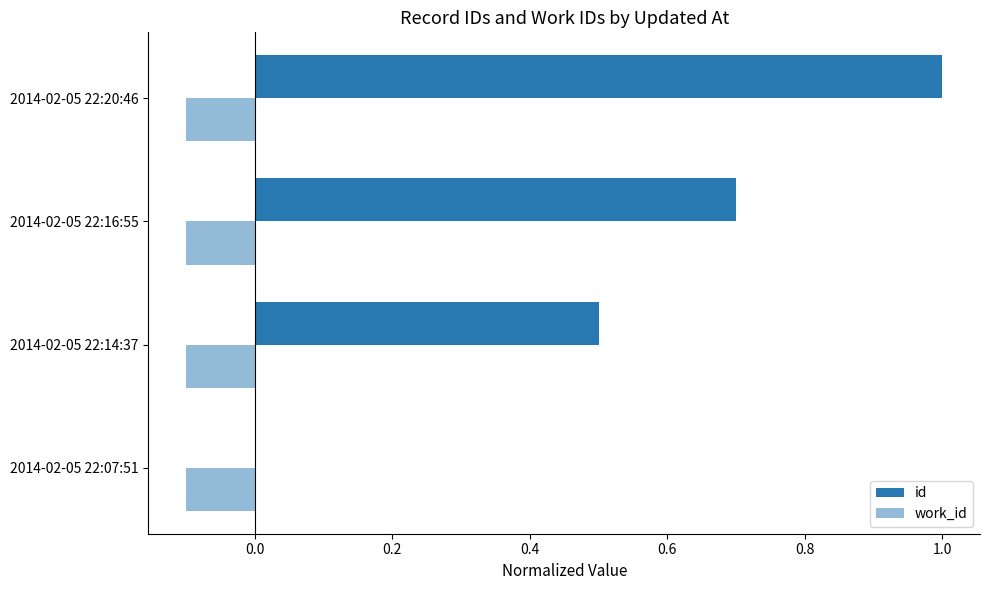

How many data points does each series have?

4